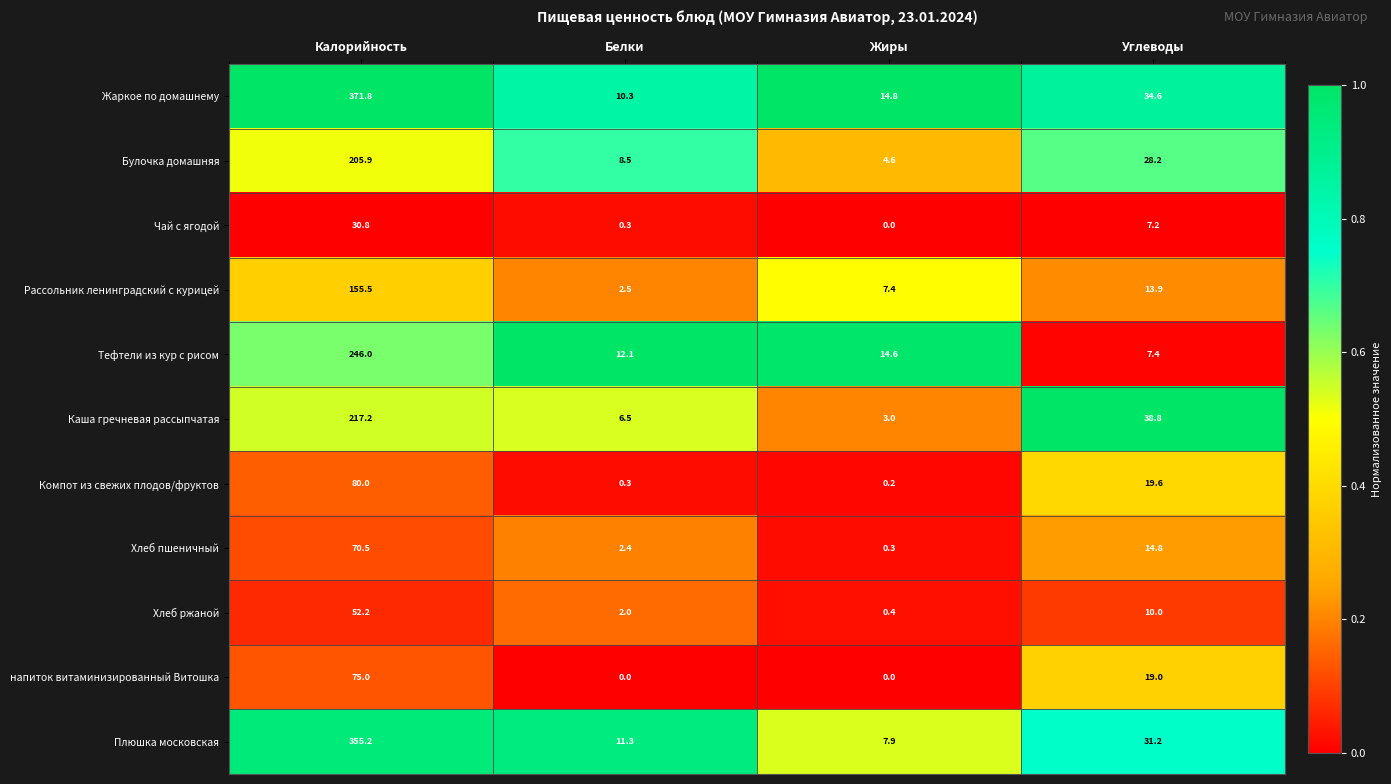

The Булочка домашняя series shows 12.8 at Белки. True or false?

False